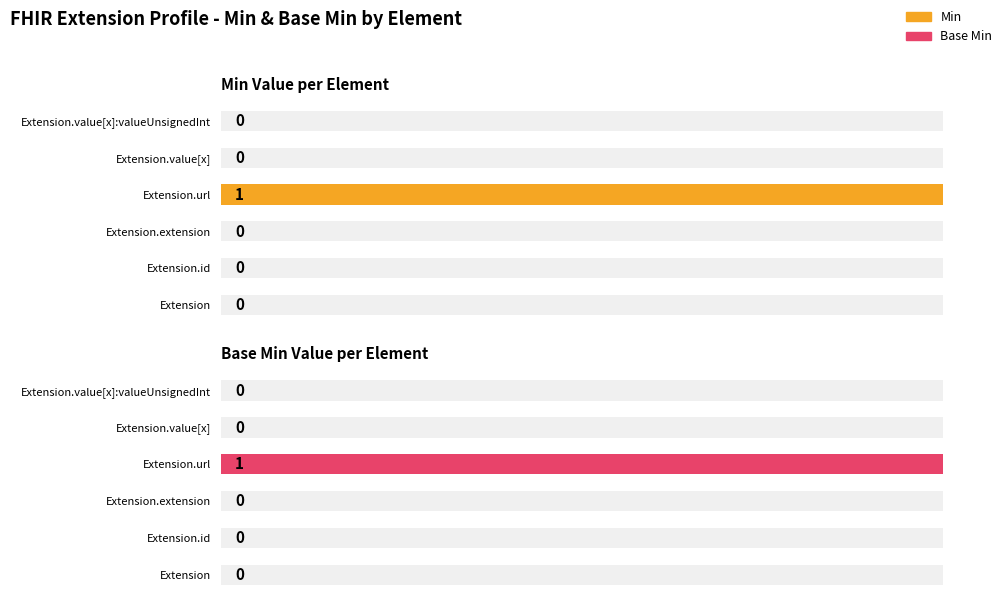

Reading left to right, what are all the values shown in this chart?

Min: 0	0	0	1	0	0
Base Min: 0	0	0	1	0	0